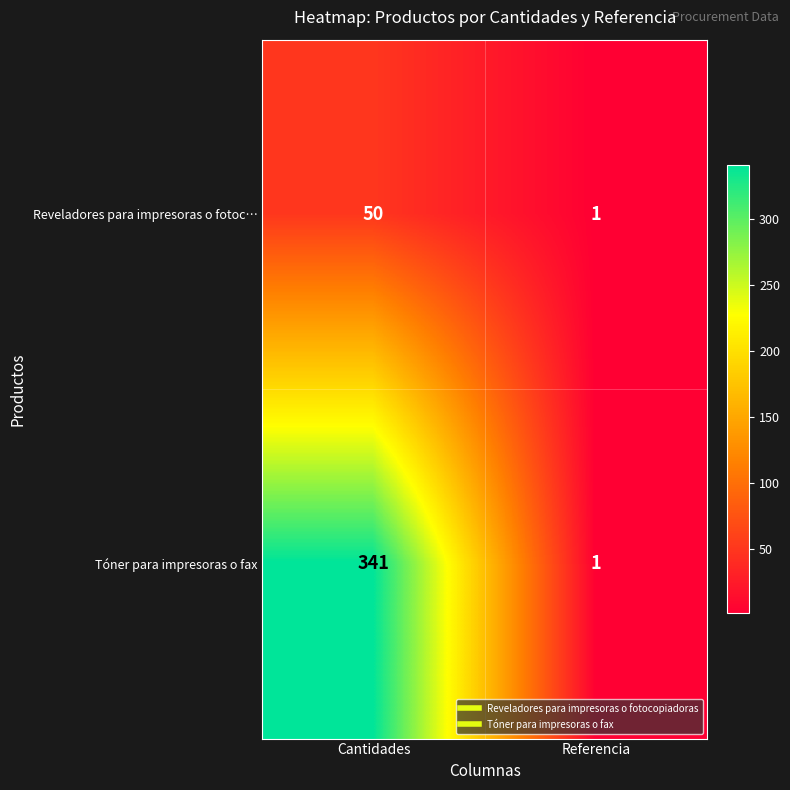

At which category is the sum across all series the highest?

Cantidades